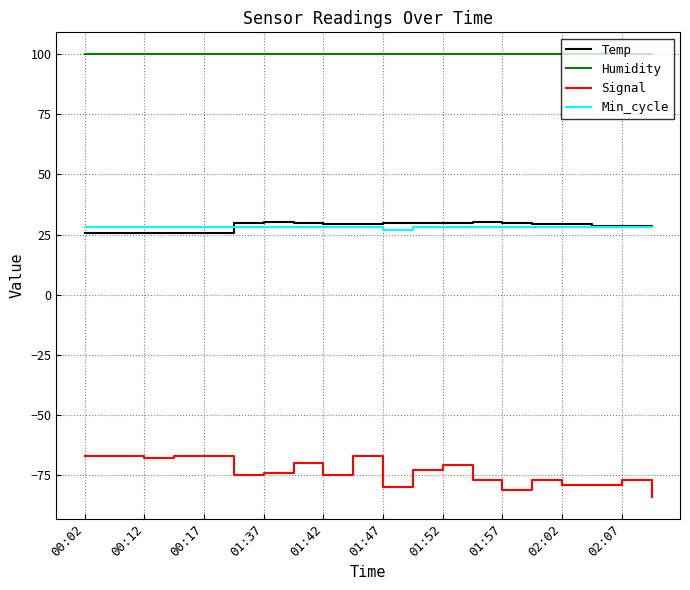

What is the lowest value of the Humidity series?

99.9